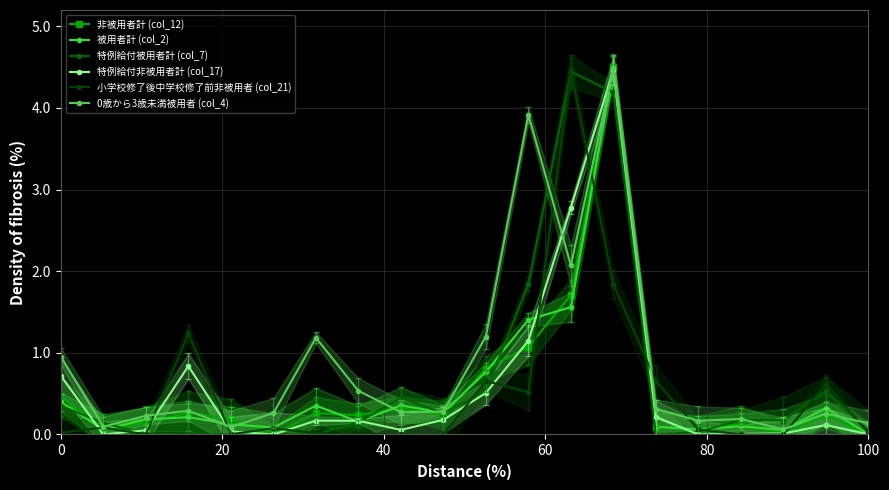

Which series has the largest total across all categories?

0歳から3歳未満被用者 (col_4)